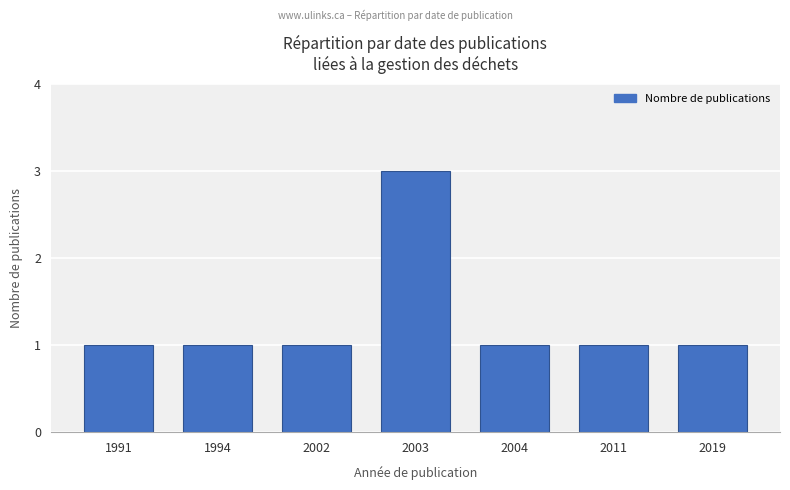

The value at 2002 is 1. True or false?

True